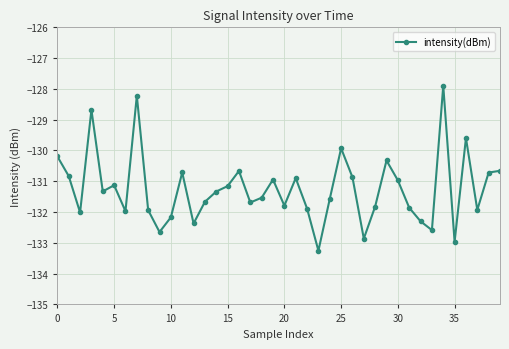

What is the value of the 13th point from the left?

-132.4